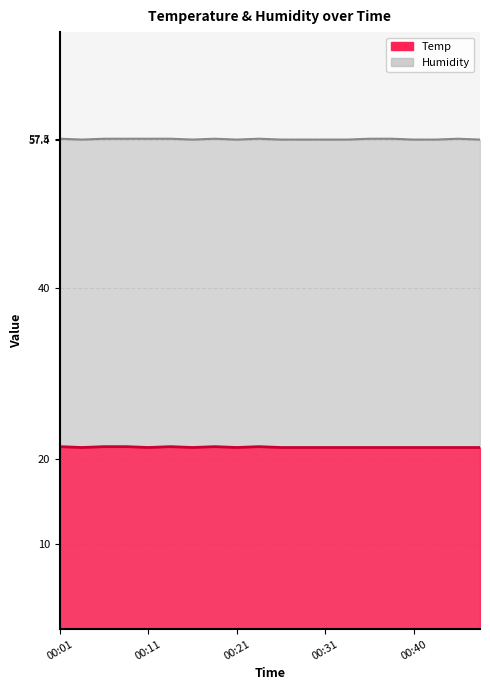

What is the maximum value shown in the chart?

57.5